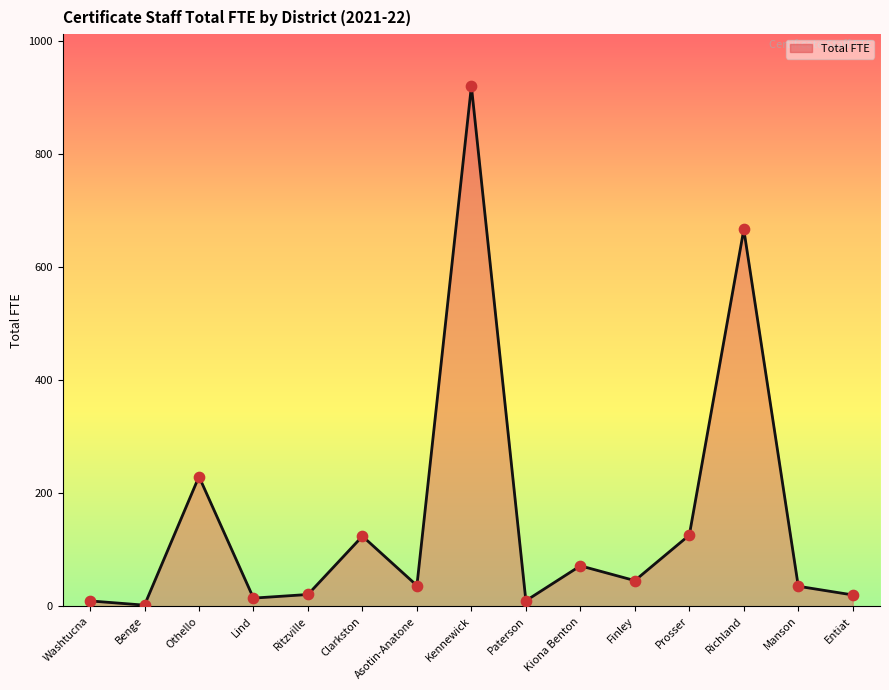

Approximately how many times larger is the value at Asotin-Anatone compared to Clarkston?

0.3